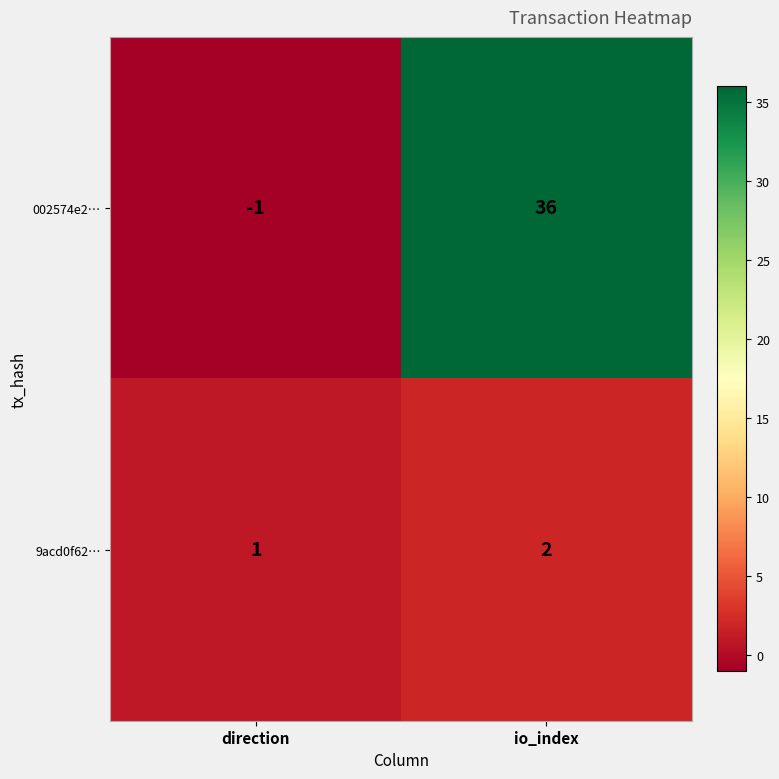

Which series has the largest total across all categories?

002574e2…